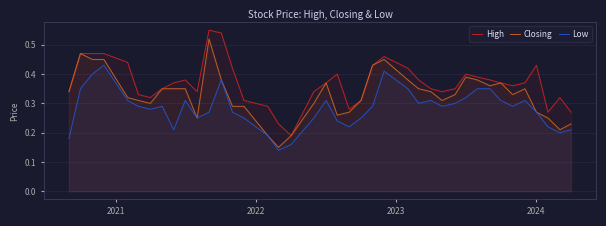

List the series in order of their overall mean, highest first.

High, Closing, Low